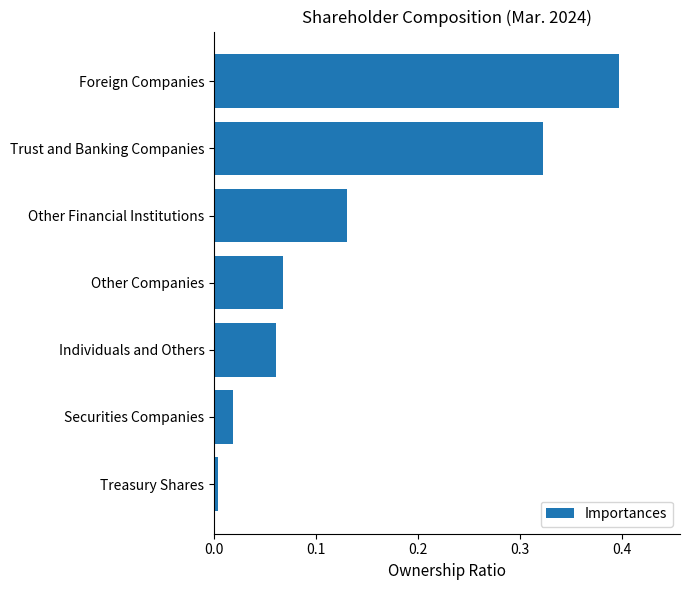

What is the difference between the maximum and minimum values?

0.4